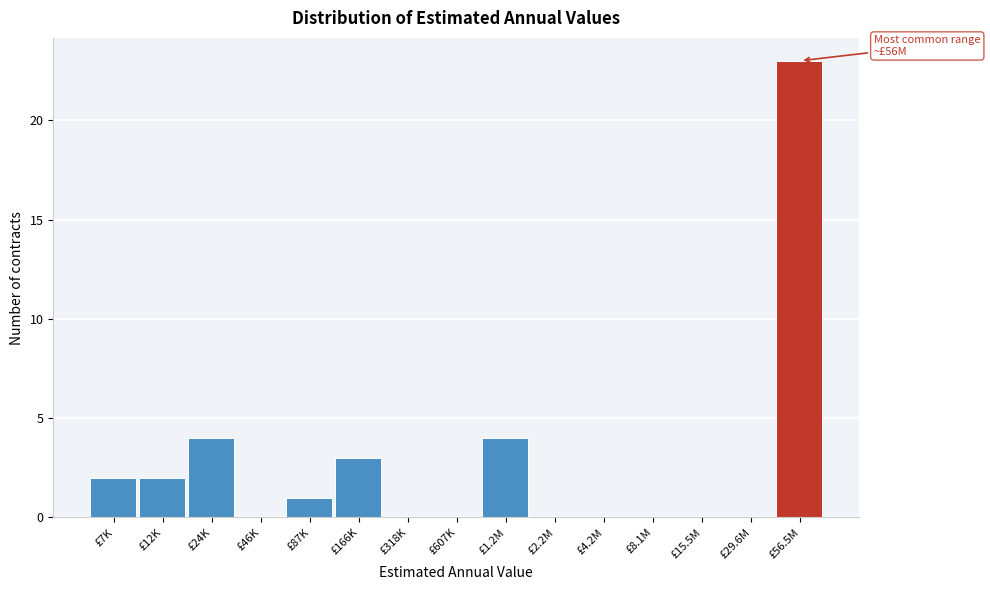

Reading left to right, list all the values displayed in this chart.

£7K=2	£12K=2	£24K=4	£46K=0	£87K=1	£166K=3	£318K=0	£607K=0	£1.2M=4	£2.2M=0	£4.2M=0	£8.1M=0	£15.5M=0	£29.6M=0	£56.5M=23